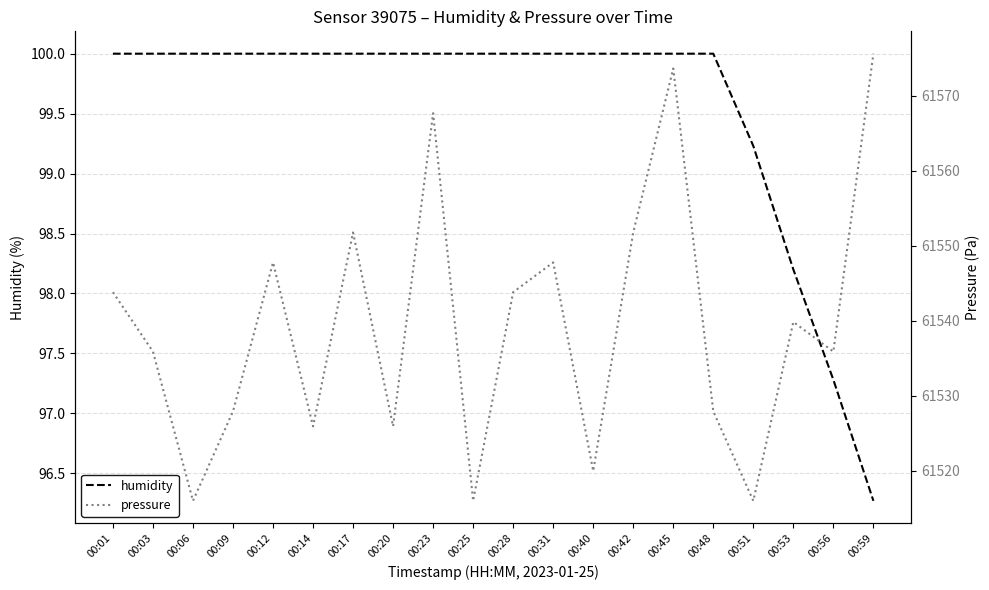

Between 00:28 and 00:59, which series saw the biggest shift?

pressure